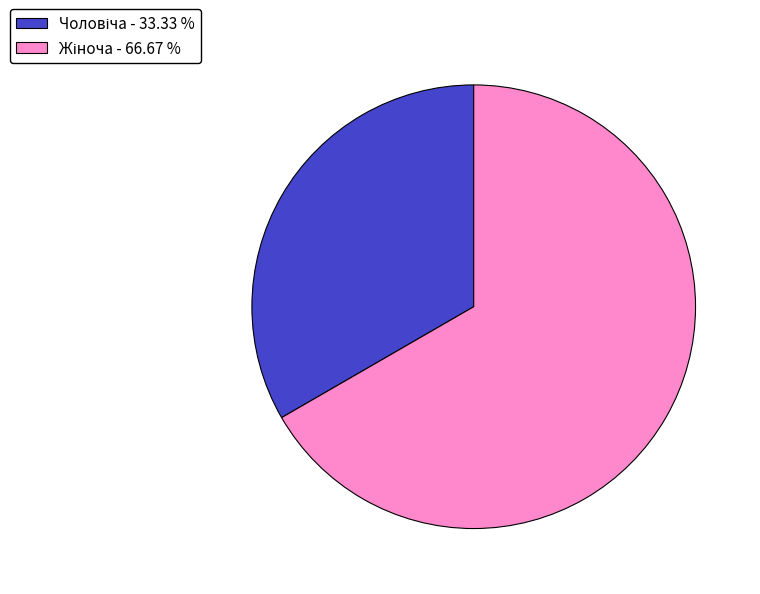

Is there any slice that represents more than half of the pie?

Yes